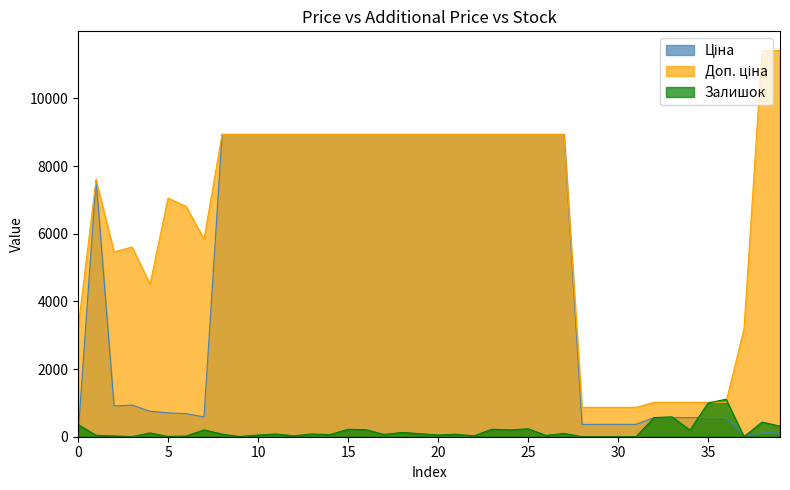

True or false: Доп. ціна and Ціна cross at least once.

False